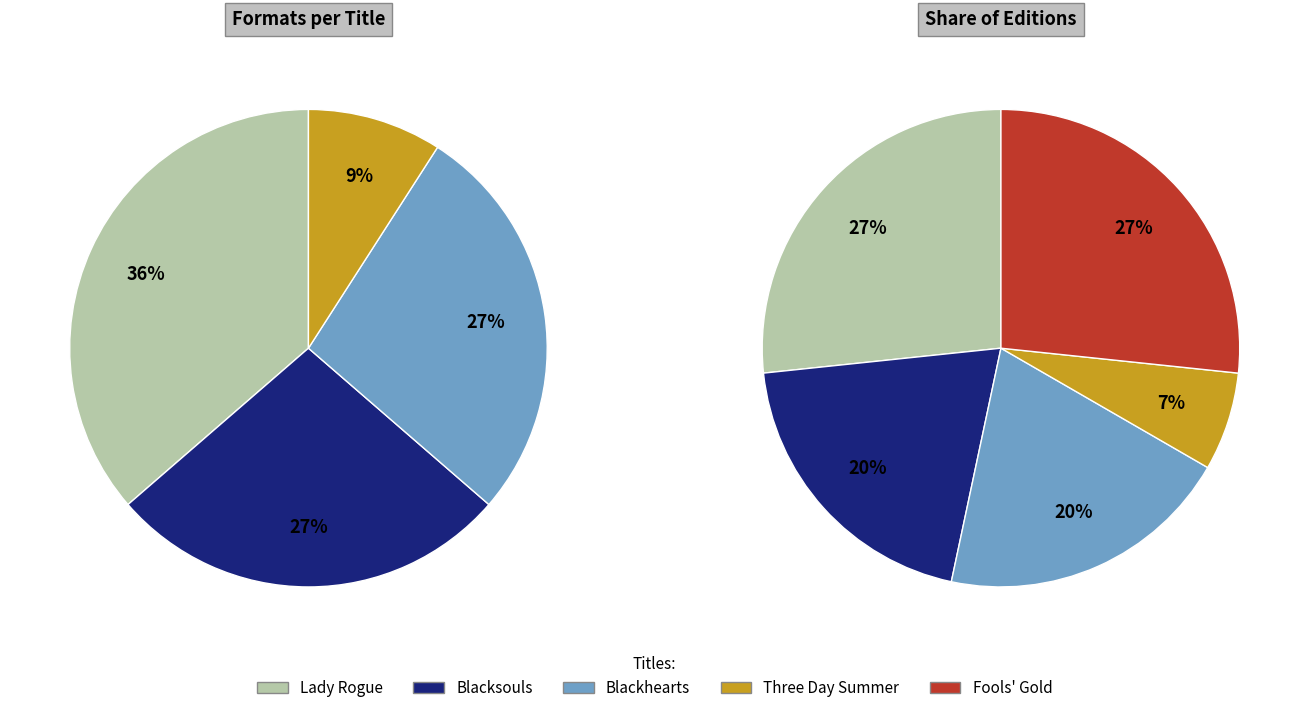

Is it true that Blacksouls is 9% of the pie?

False